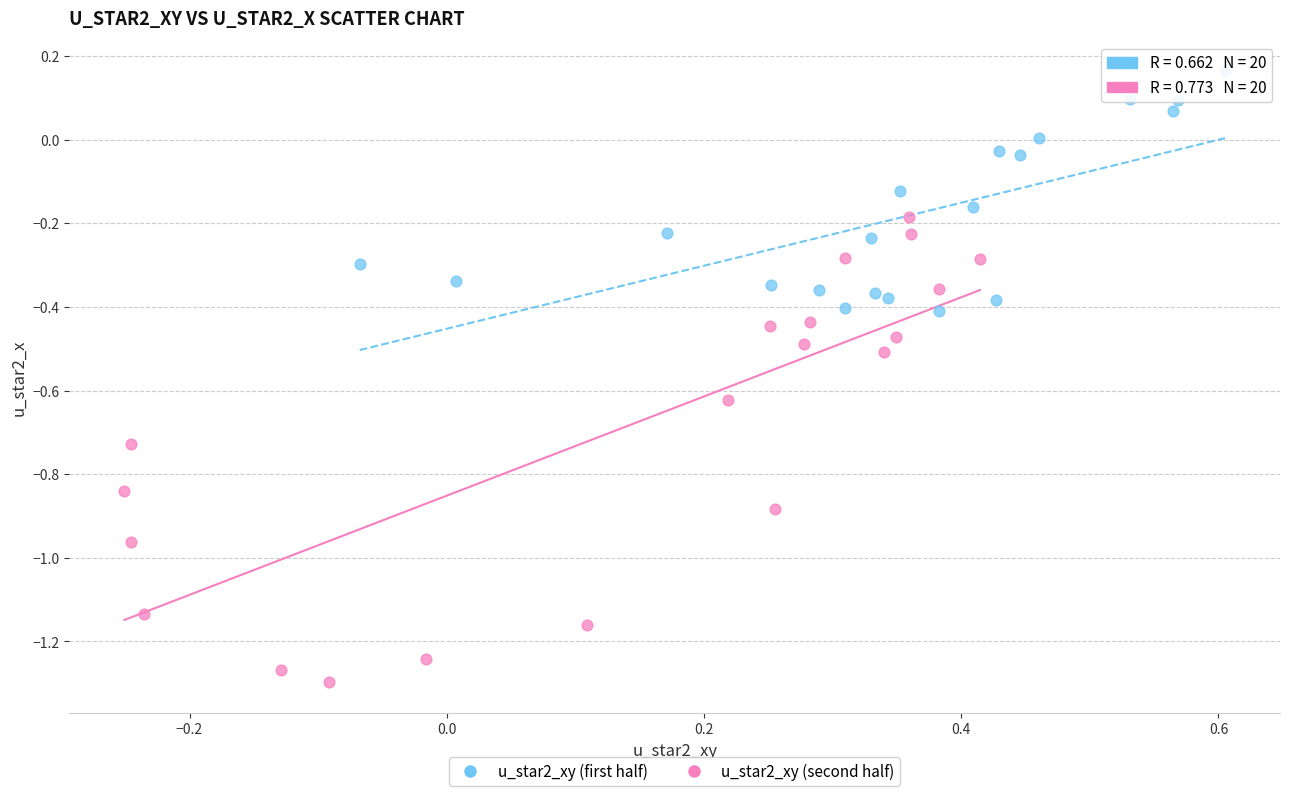

Which series reaches the maximum Y coordinate?

u_star2_xy (first half)